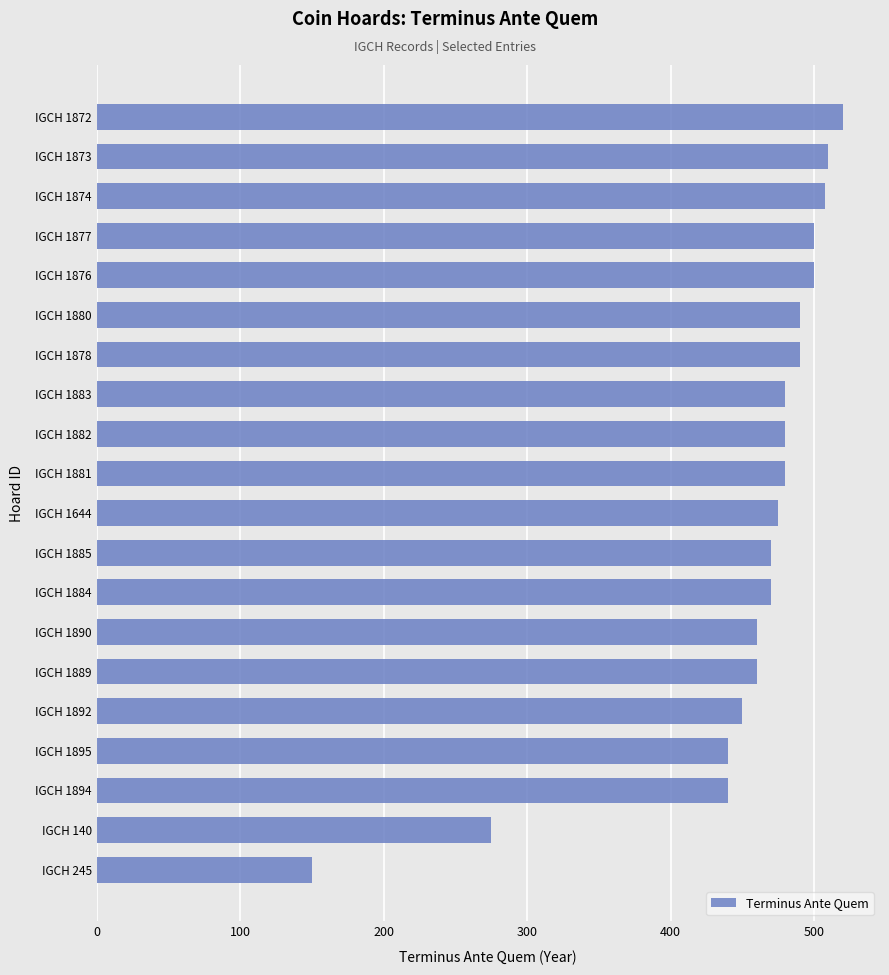

Which has a higher value, IGCH 1878 or IGCH 140?

IGCH 1878